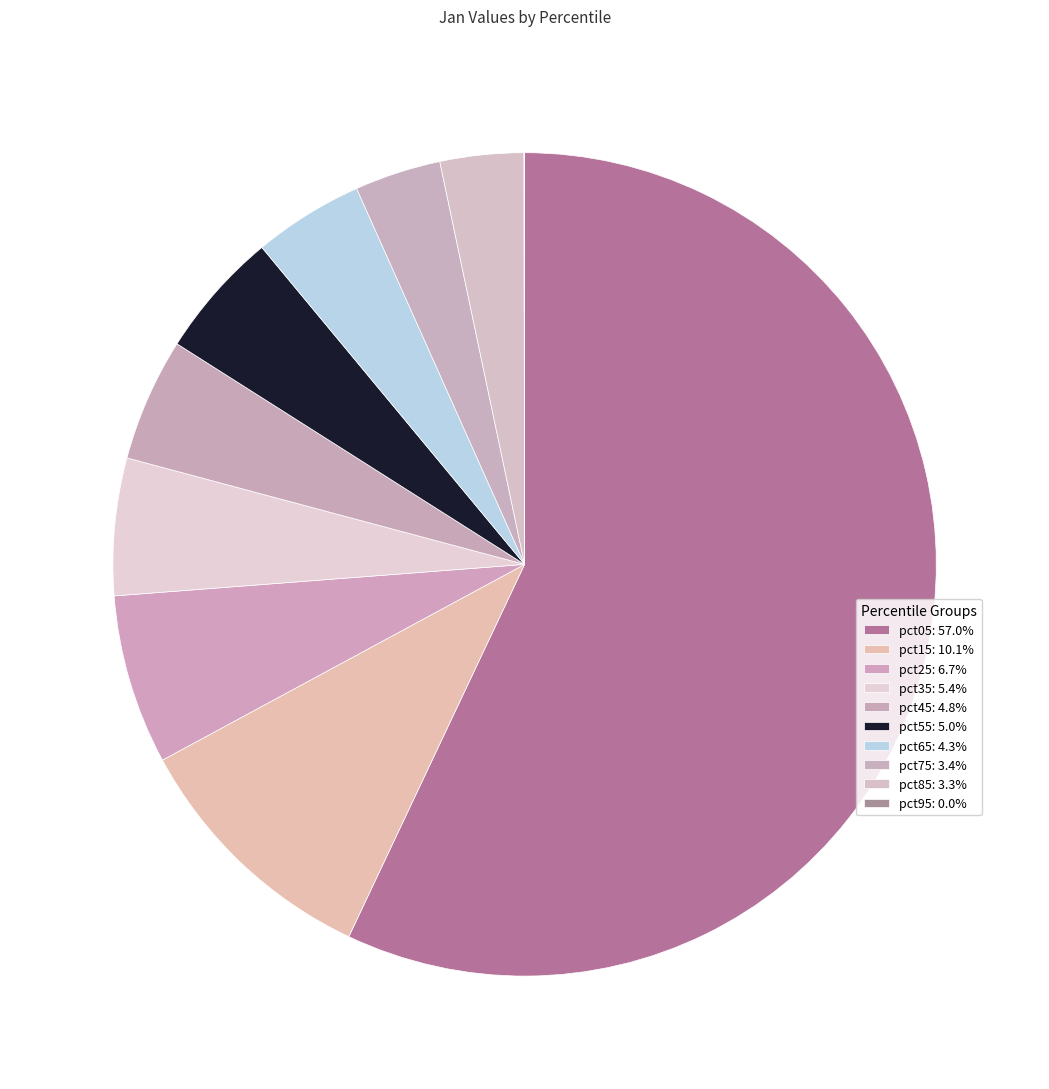

Is the sum of pct85 and pct35 greater than half?

No